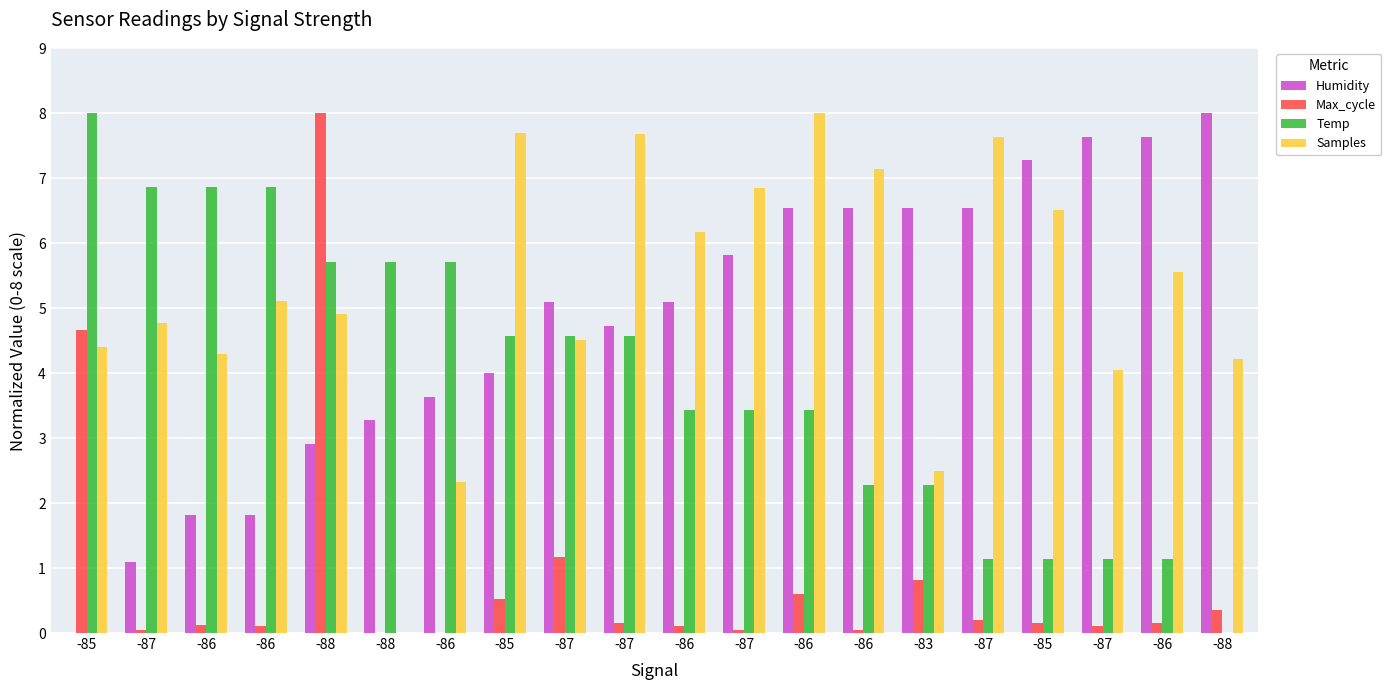

Reading left to right, list all the values displayed in this chart.

Humidity: 0.0	1.1	1.8	1.8	2.9	3.3	3.6	4.0	5.1	4.7	5.1	5.8	6.5	6.5	6.5	6.5	7.3	7.6	7.6	8.0
Max_cycle: 4.7	0.1	0.1	0.1	8.0	0.0	0.0	0.5	1.2	0.1	0.1	0.1	0.6	0.1	0.8	0.2	0.1	0.1	0.2	0.4
Temp: 8.0	6.9	6.9	6.9	5.7	5.7	5.7	4.6	4.6	4.6	3.4	3.4	3.4	2.3	2.3	1.1	1.1	1.1	1.1	0.0
Samples: 4.4	4.8	4.3	5.1	4.9	0.0	2.3	7.7	4.5	7.7	6.2	6.8	8.0	7.1	2.5	7.6	6.5	4.0	5.6	4.2